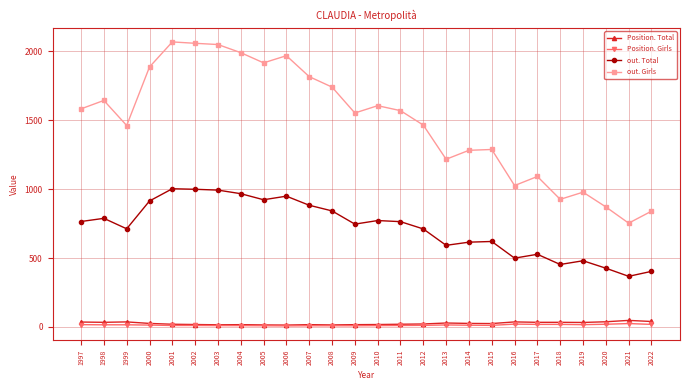

True or false: out. Total and Position. Girls cross at least once.

False